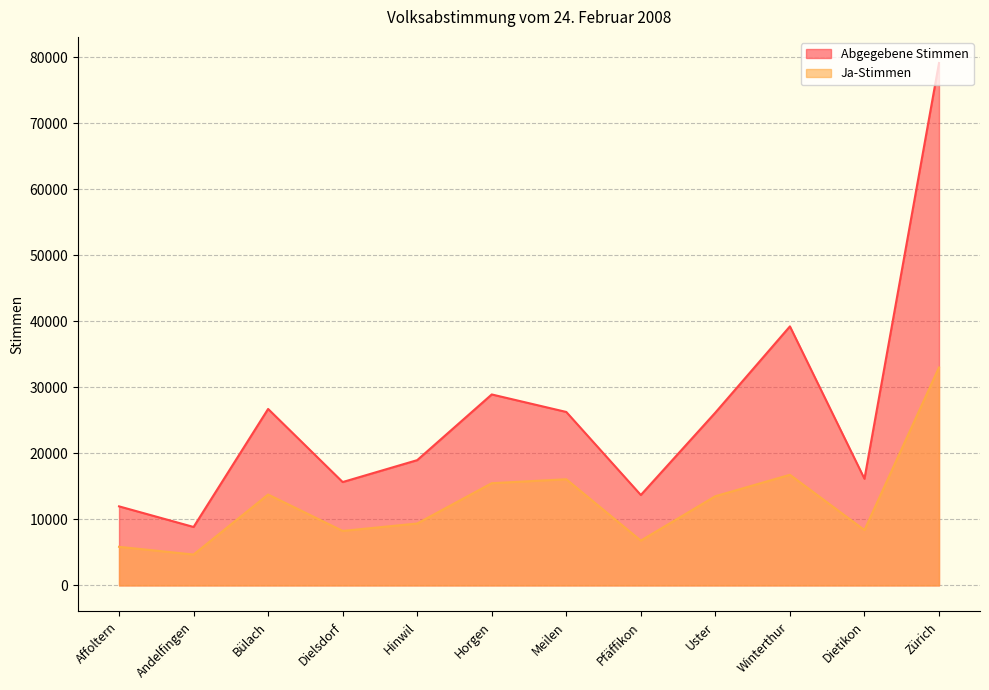

Reading left to right, list all the values displayed in this chart.

Abgegebene Stimmen: 11973	8849	26730	15655	18974	28927	26274	13692	26181	39239	16154	79141
Ja-Stimmen: 5841	4673	13765	8249	9377	15482	16081	6783	13512	16756	8383	33017